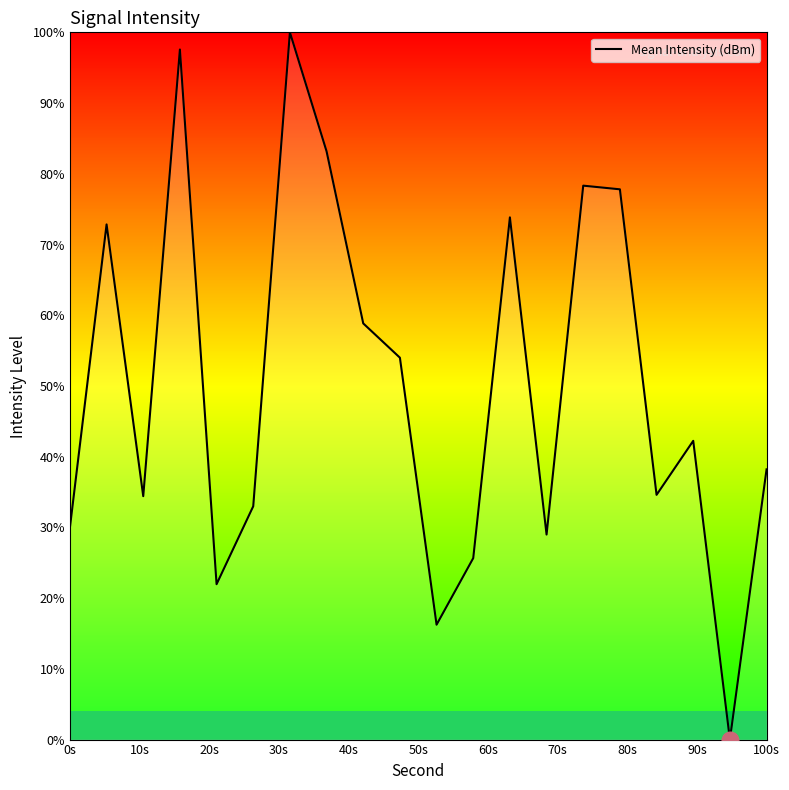

What is the greatest value displayed?

100.0